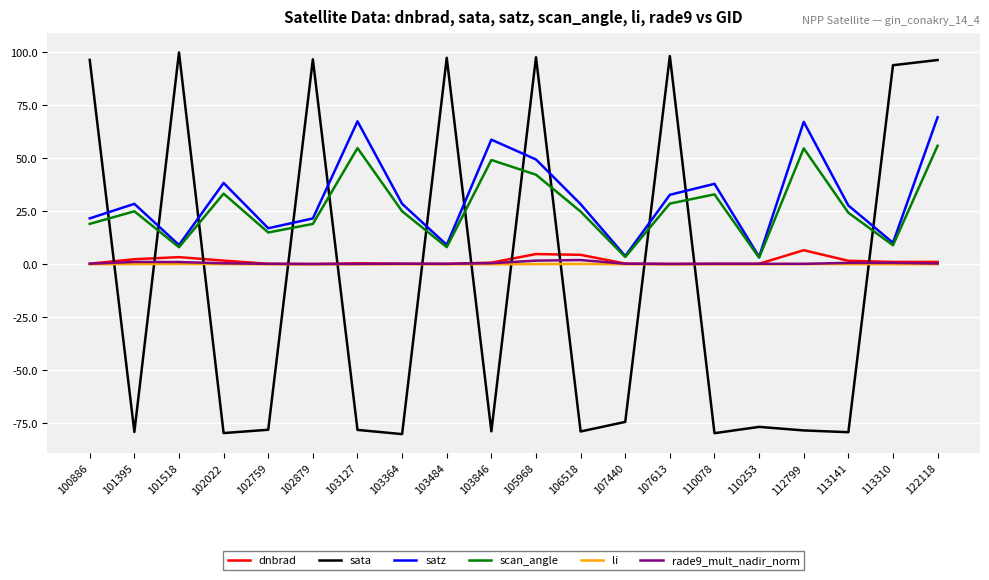

Is it true that sata equals -28.5 at 110078?

False